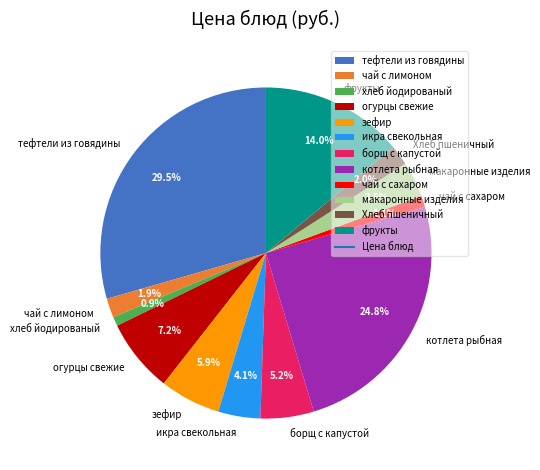

To the nearest percent, what portion does хлеб йодированый represent?

1%